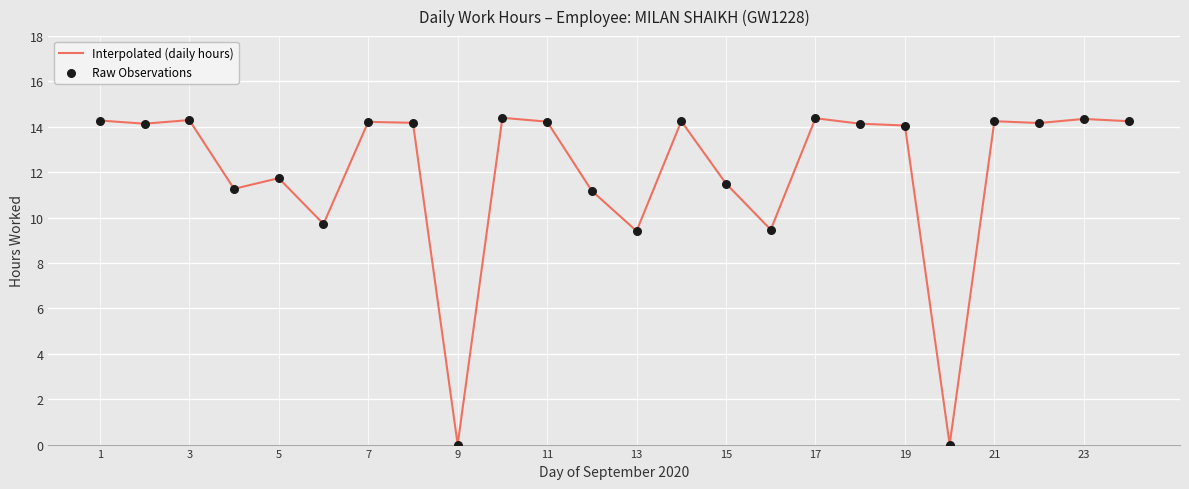

What is the greatest value displayed?

14.4